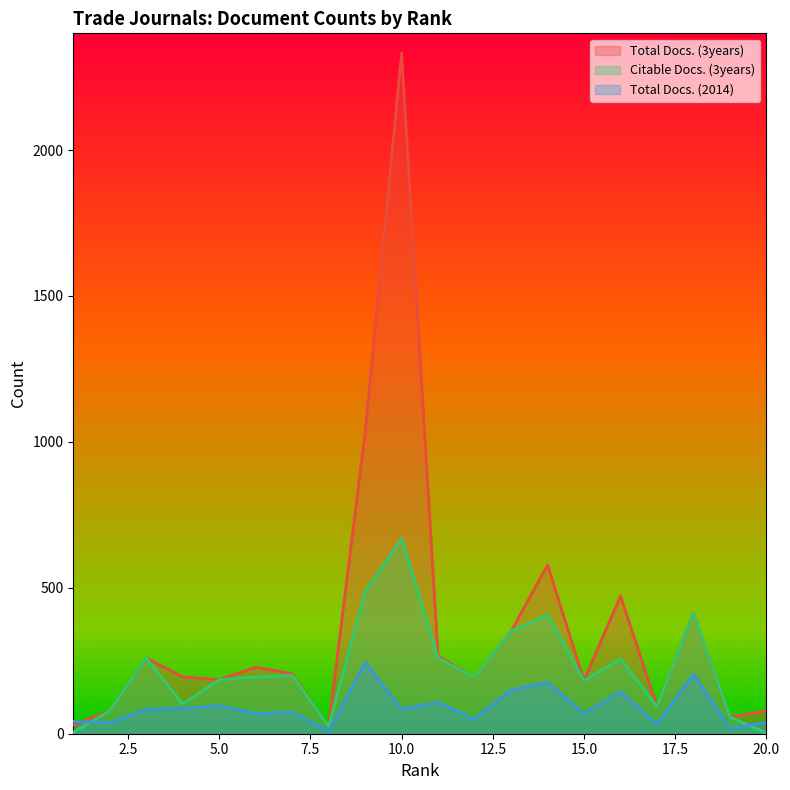

What is the sum of the Total Docs. (2014) values at 13 and 12?

200